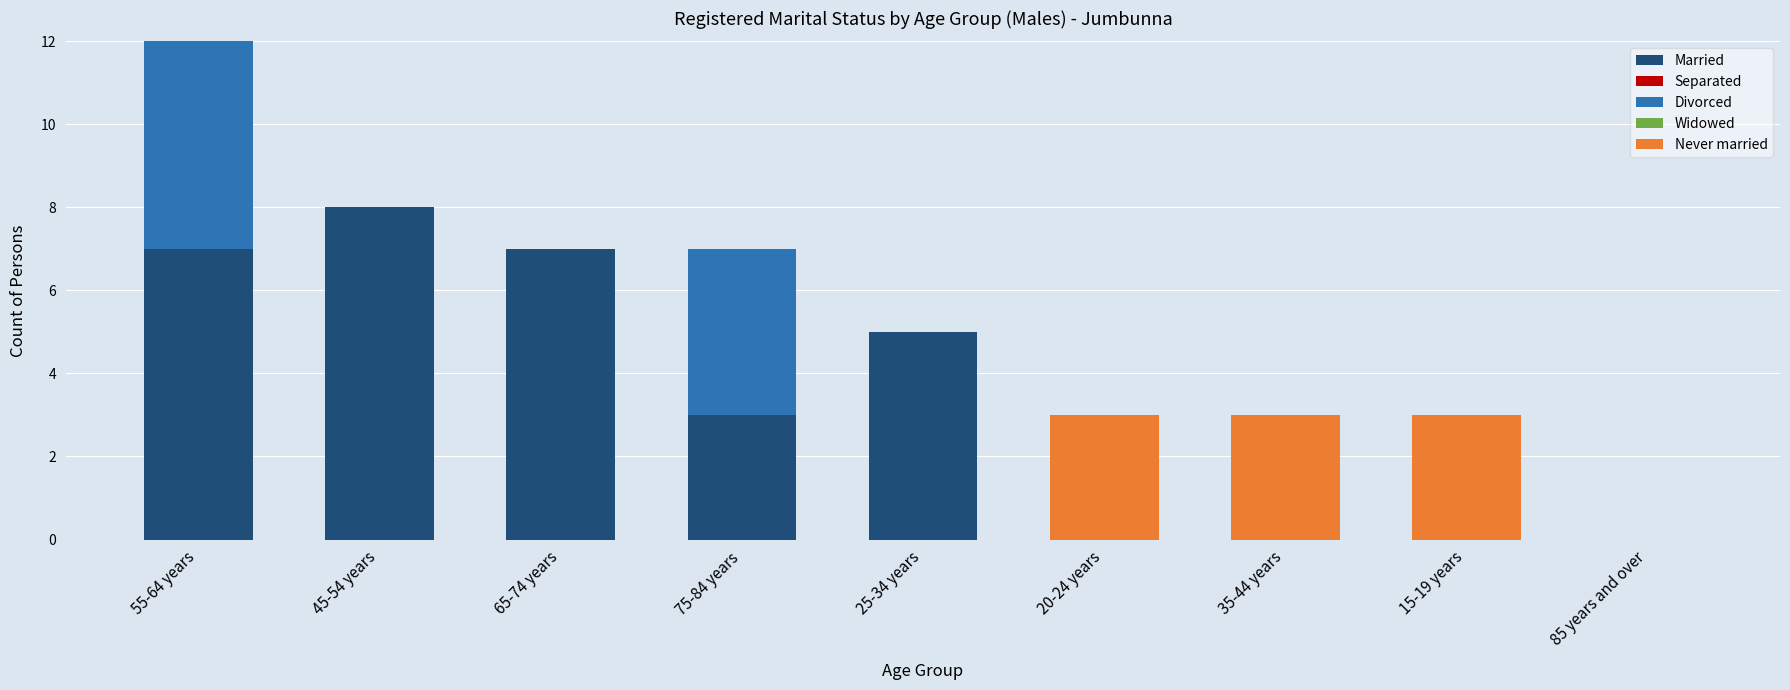

What is the sum of all Married values?

30